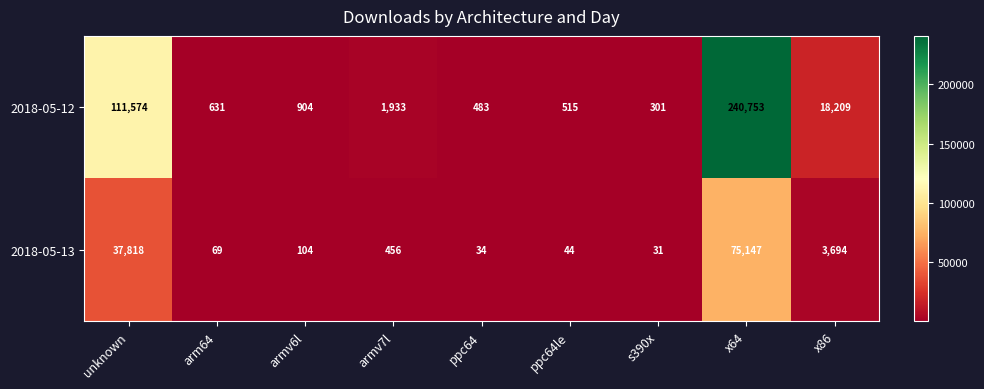

Reading right to left, extract all data points from this chart.

2018-05-12: 18209	240753	301	515	483	1933	904	631	111574
2018-05-13: 3694	75147	31	44	34	456	104	69	37818